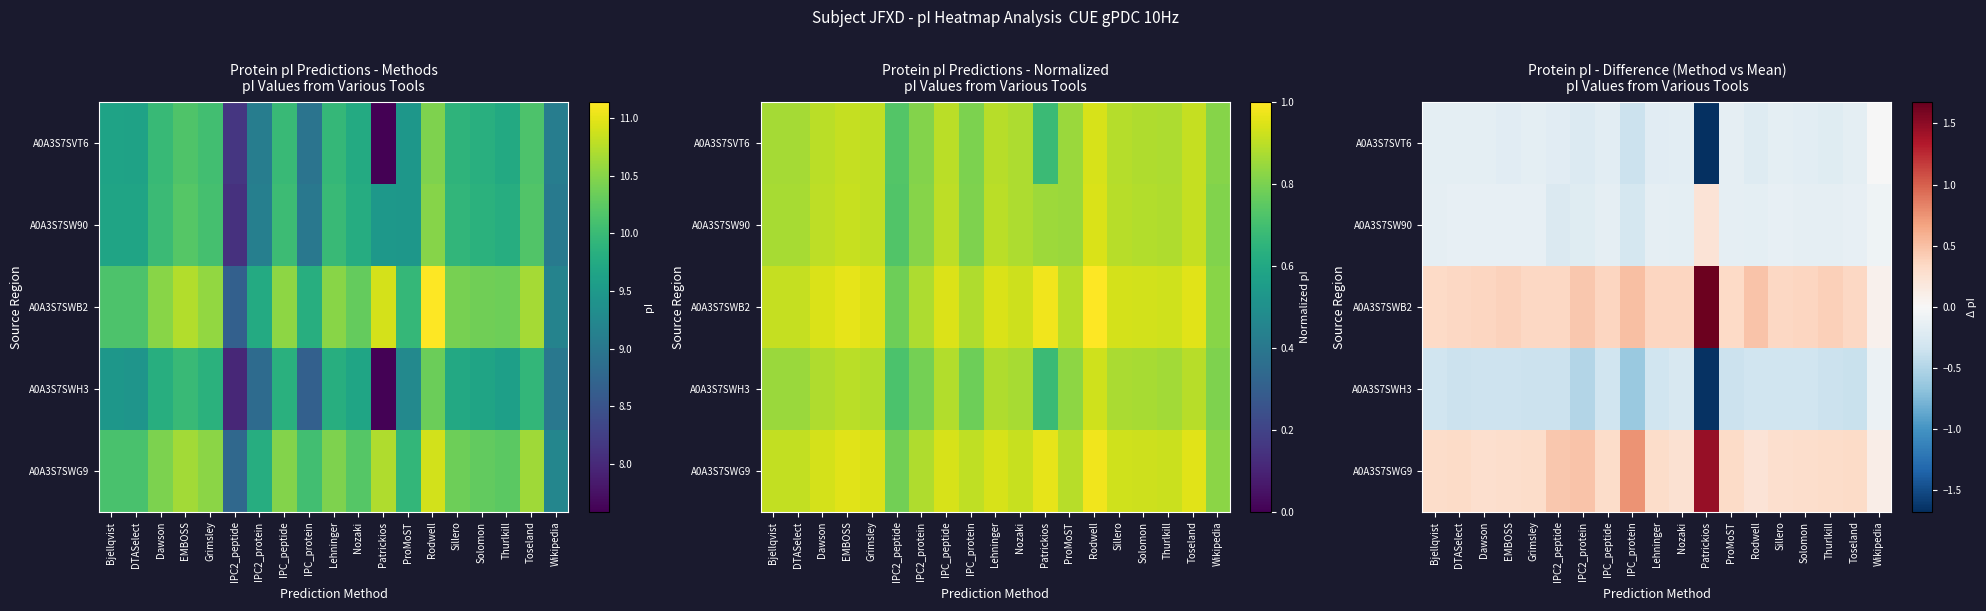

How many series are shown in this chart?

5